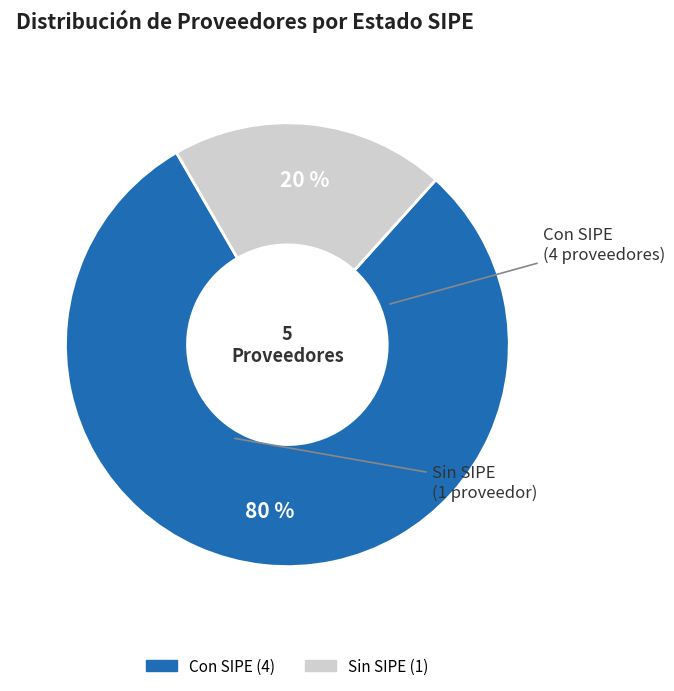

To the nearest percent, what is the difference between the largest and smallest slice percentages?

60%